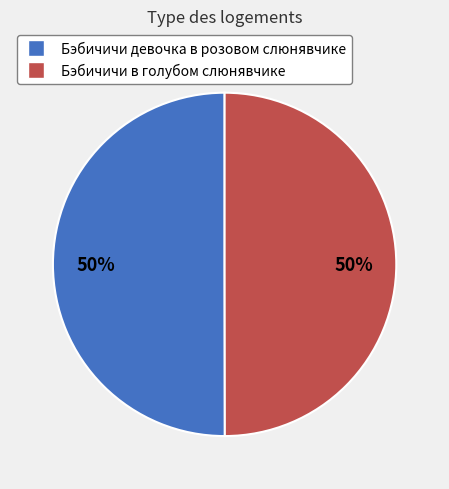

Combined, do Бэбичичи в голубом слюнявчике and Бэбичичи девочка в розовом слюнявчике account for over 50%?

Yes